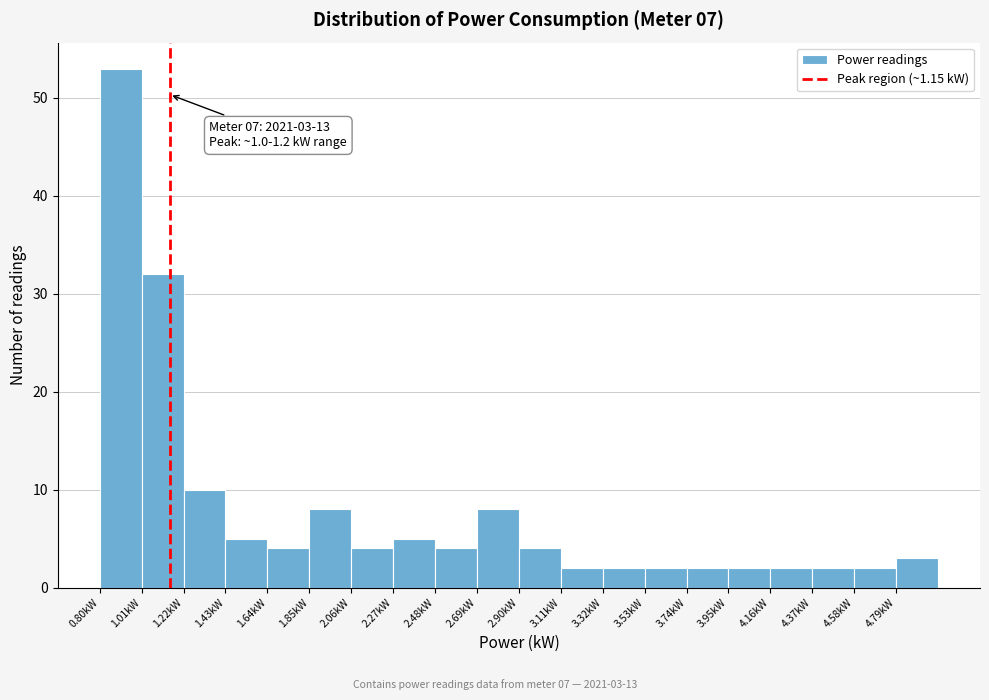

Which range on the x-axis has the tallest bar?

0.80 to 1.01